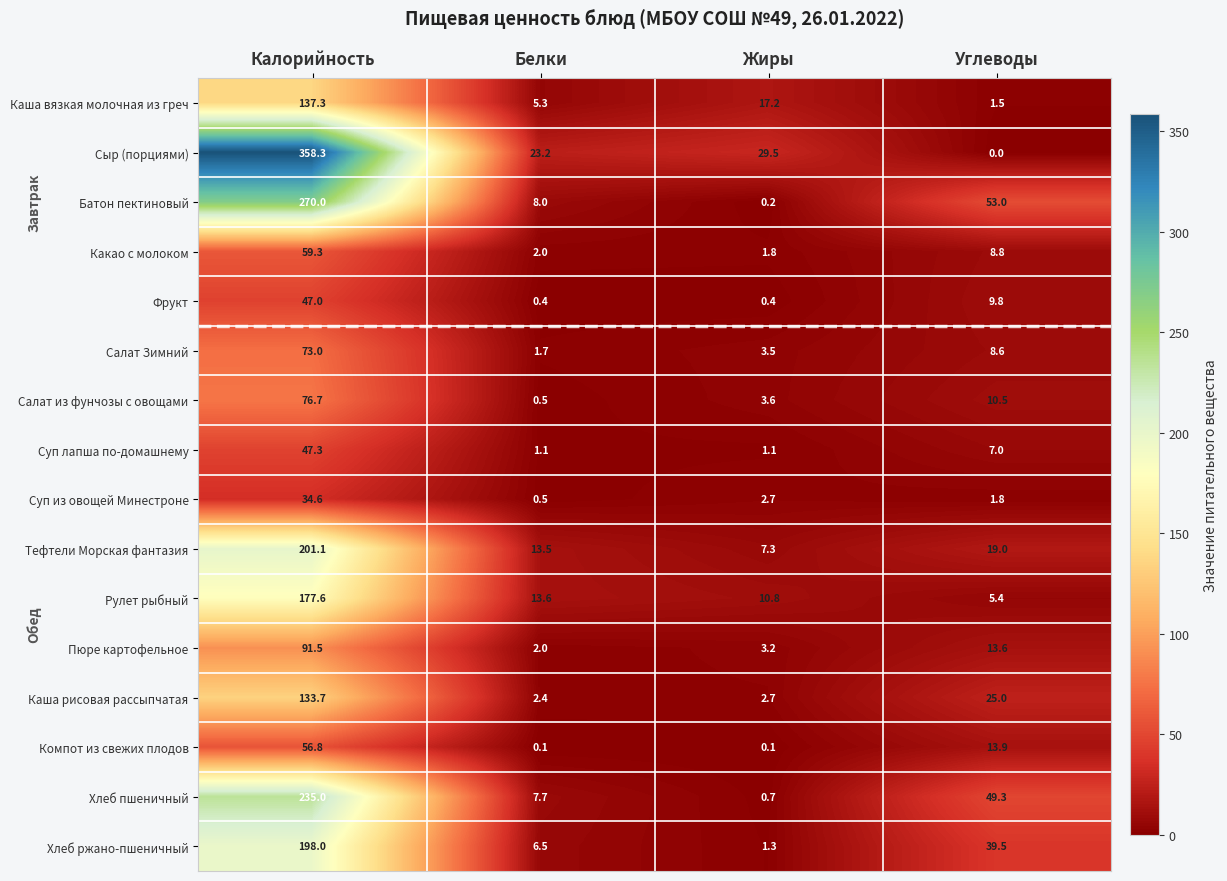

Read the Салат Зимний value at Белки.

1.7